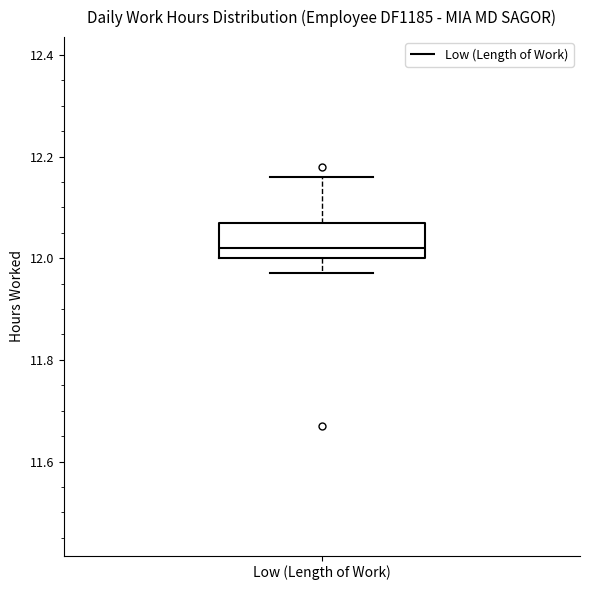

Transcribe this box plot: give where the median line is, the range the box spans, and where the two whiskers end, as read against the y-axis. The values are not printed on the chart, so give them approximately, as read against the axis.

median 12.02, box 12.00 to 12.08, whiskers 11.98 to 12.16